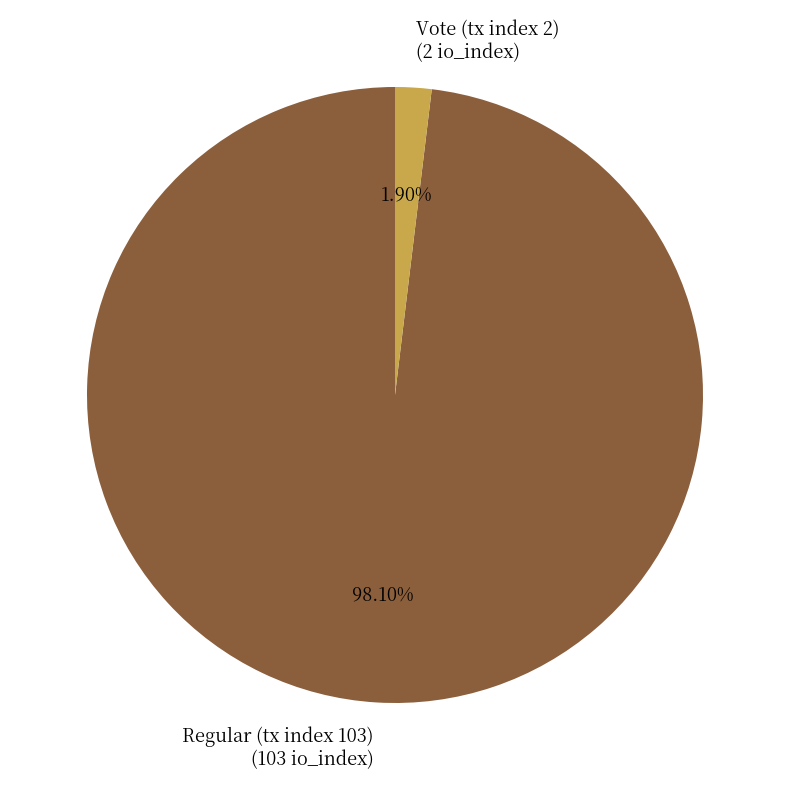

To the nearest percent, what percentage of the pie is Vote (tx index 2)?

2%